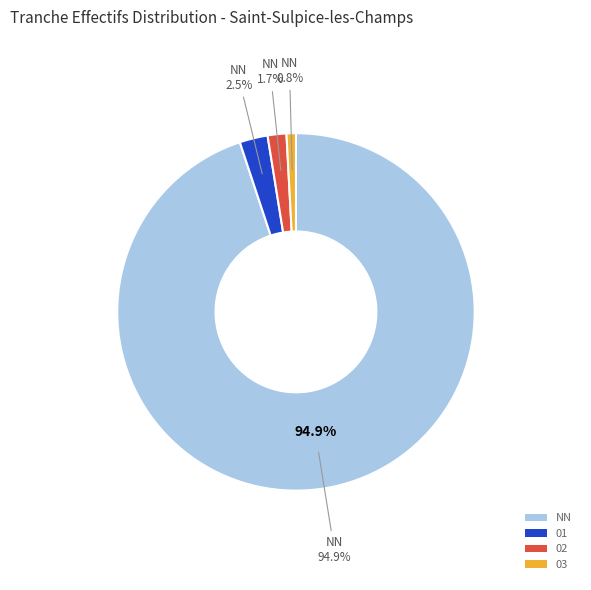

What percentage is the 01 slice, to the nearest percent?

3%